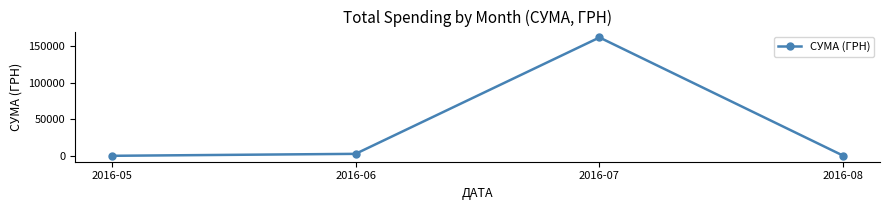

What is the difference between the maximum and minimum values?

160992.6